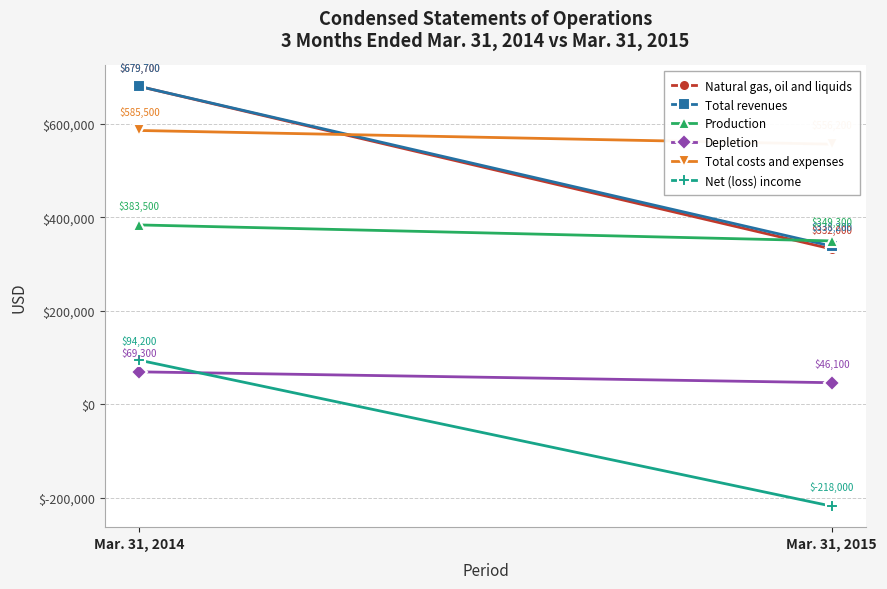

What are all the series names shown in the legend?

Natural gas, oil and liquids, Total revenues, Production, Depletion, Total costs and expenses, Net (loss) income